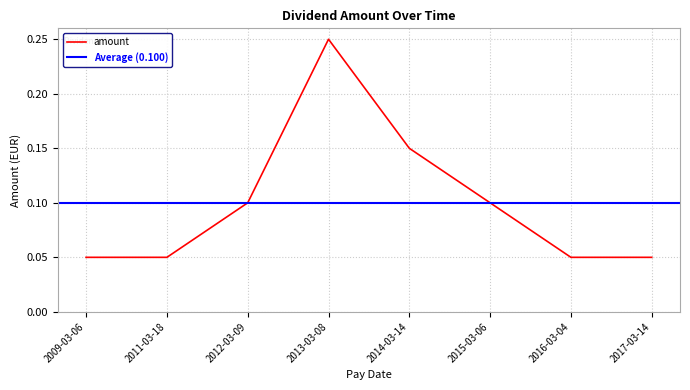

Which label corresponds to the largest value in the chart?

2013-03-08